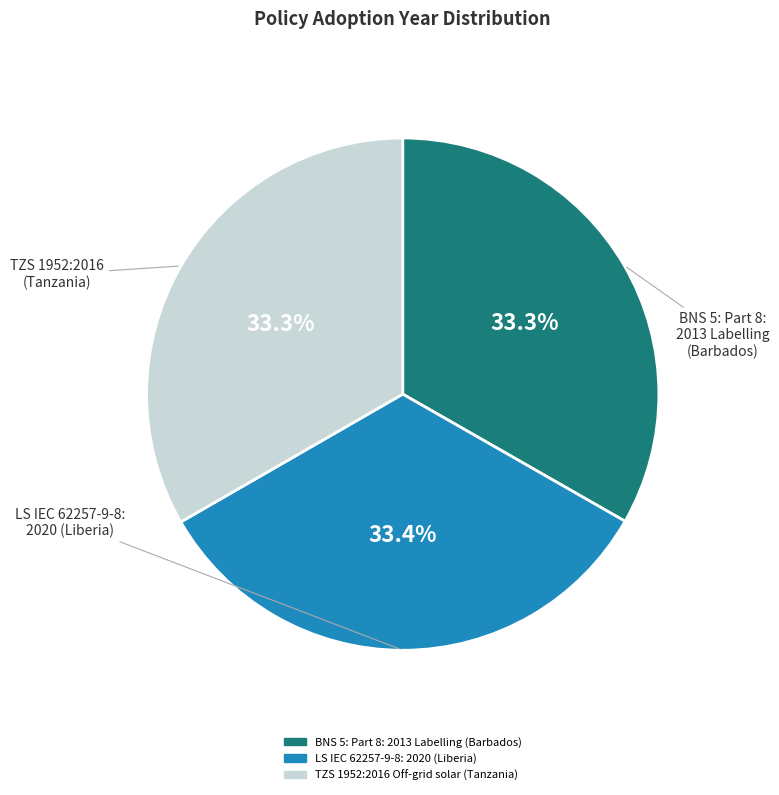

What is the ratio of the value at BNS 5: Part 8: 2013 Labelling (Barbados) to the value at LS IEC 62257-9-8: 2020 (Liberia)?

1.0